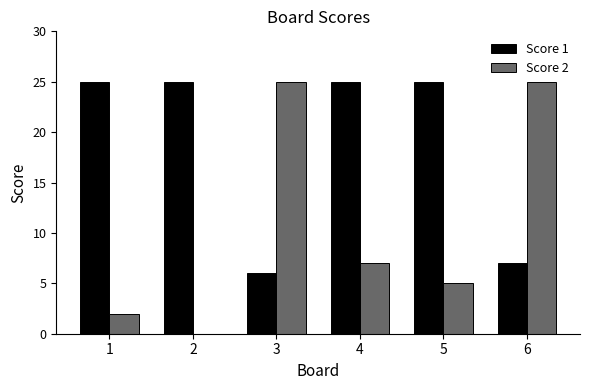

What is the maximum value for Score 2?

25